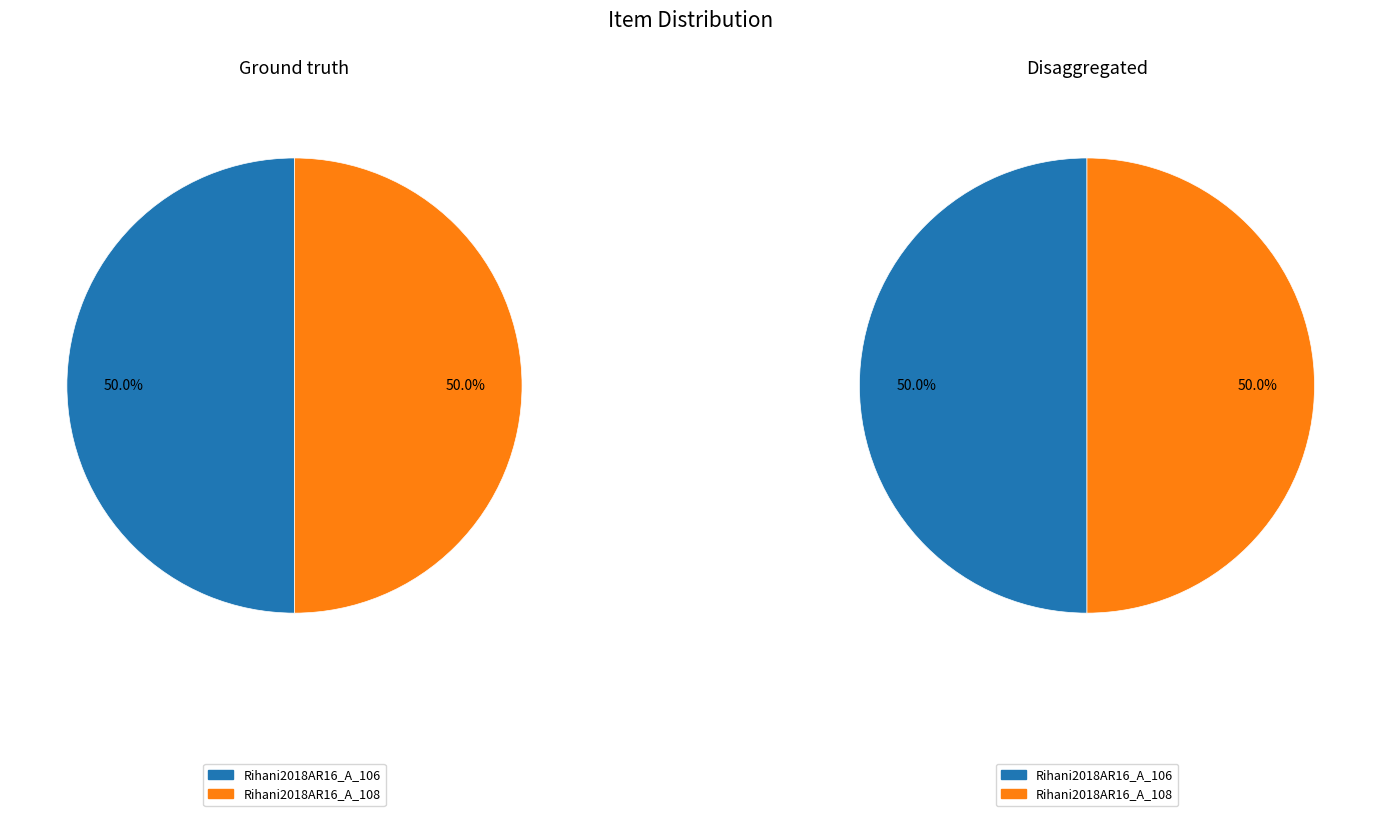

What is the largest slice in the pie chart?

Rihani2018AR16_A_106